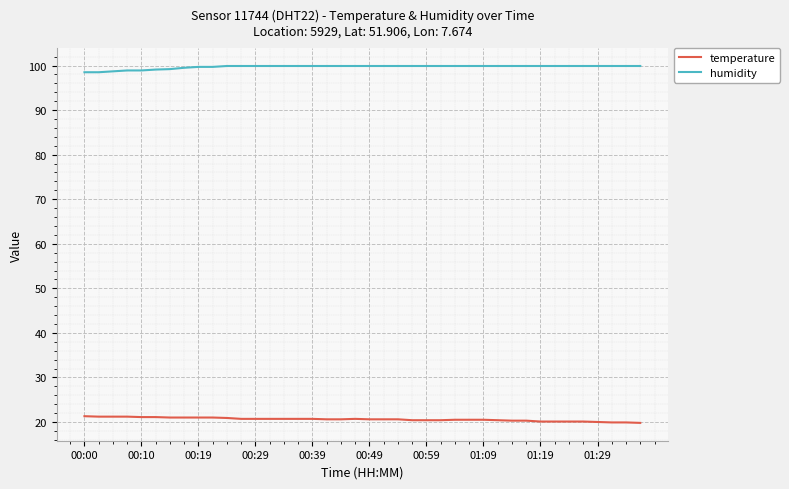

List the series in order of their overall mean, highest first.

humidity, temperature